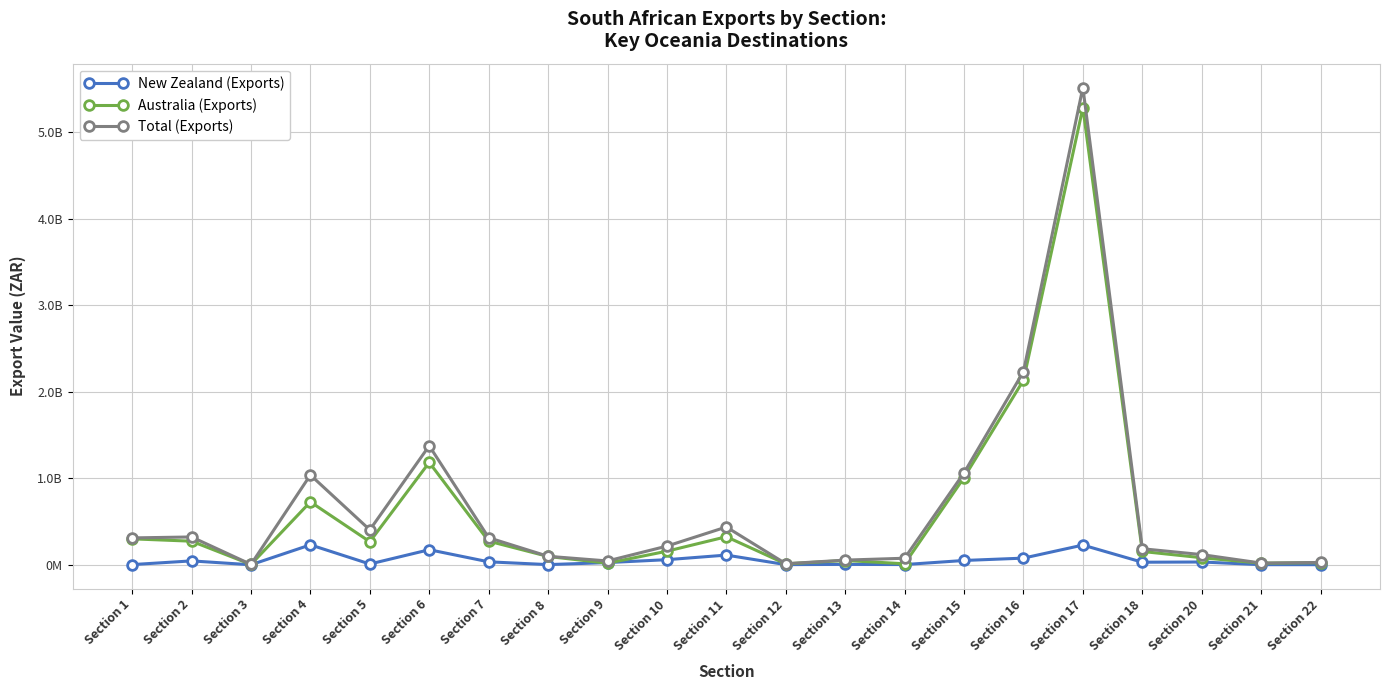

Where is Australia (Exports) nearest to the value 2643551468?

Section 16